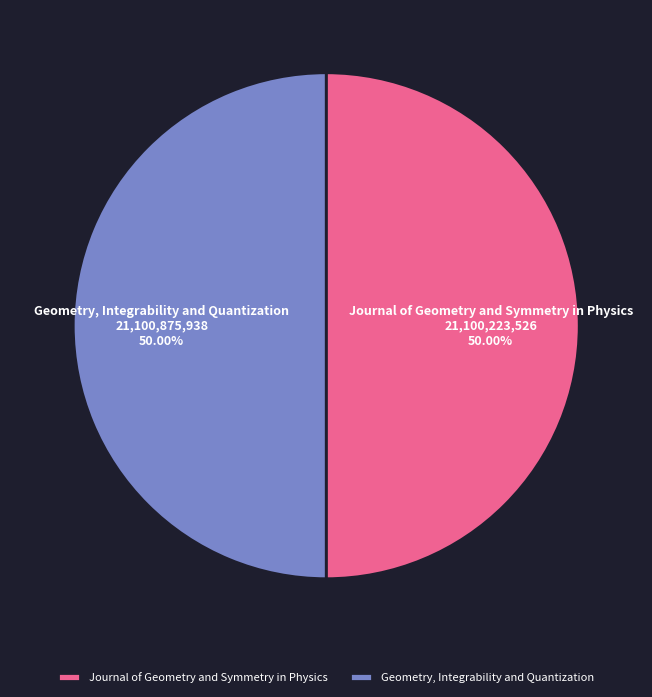

What is the ratio of the value at Journal of Geometry and Symmetry in Physics to the value at Geometry, Integrability and Quantization?

1.0